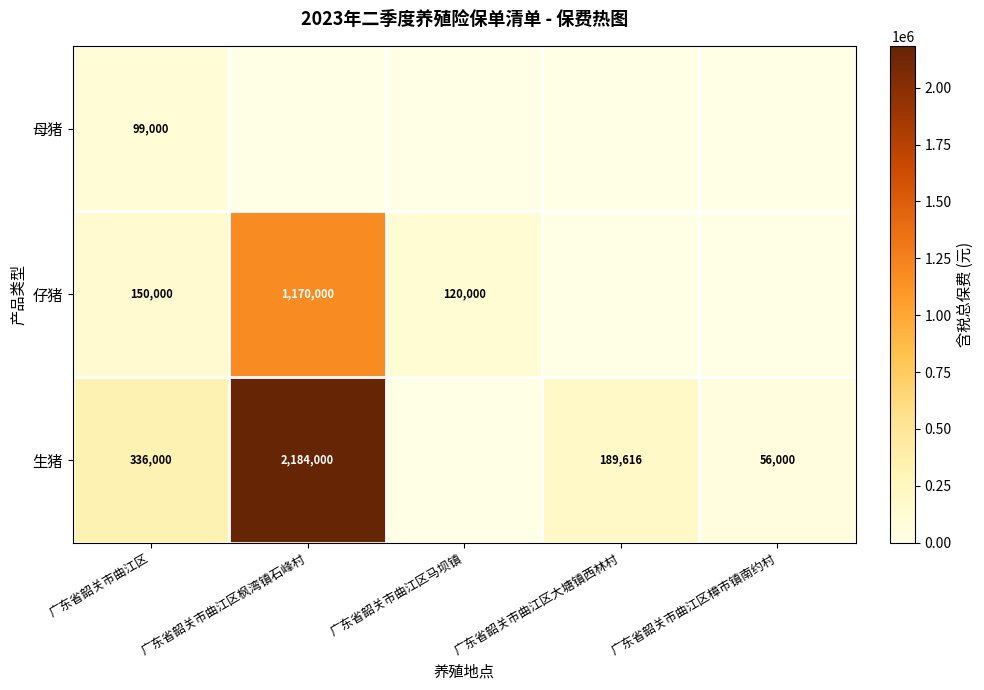

What is the sum of the 生猪 values at 广东省韶关市曲江区 and 广东省韶关市曲江区樟市镇南约村?

392000